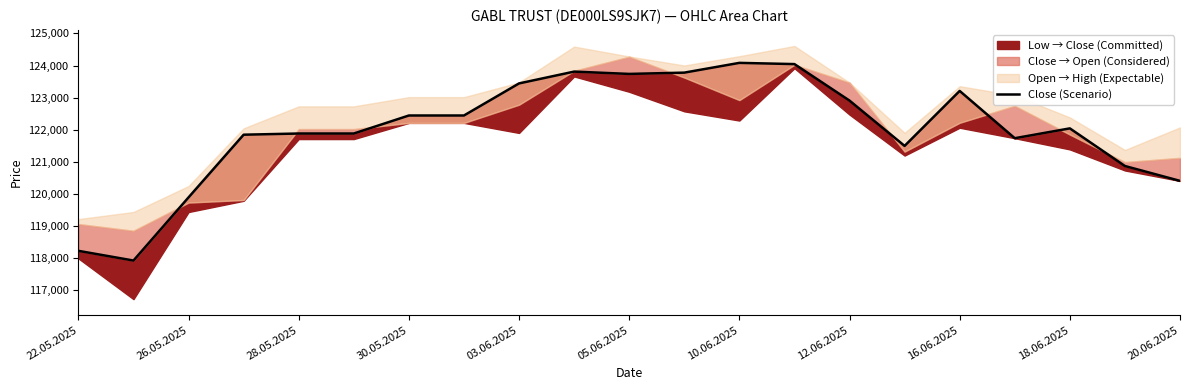

Count the number of categories in the chart.

21